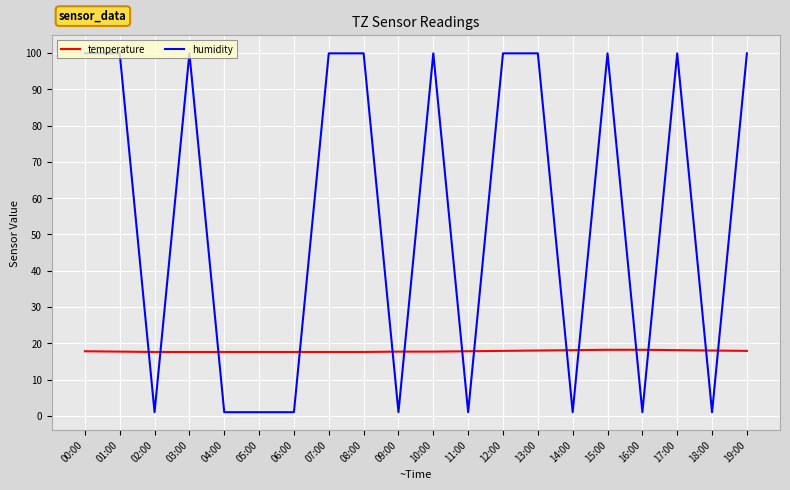

How many times do temperature and humidity cross each other?

14